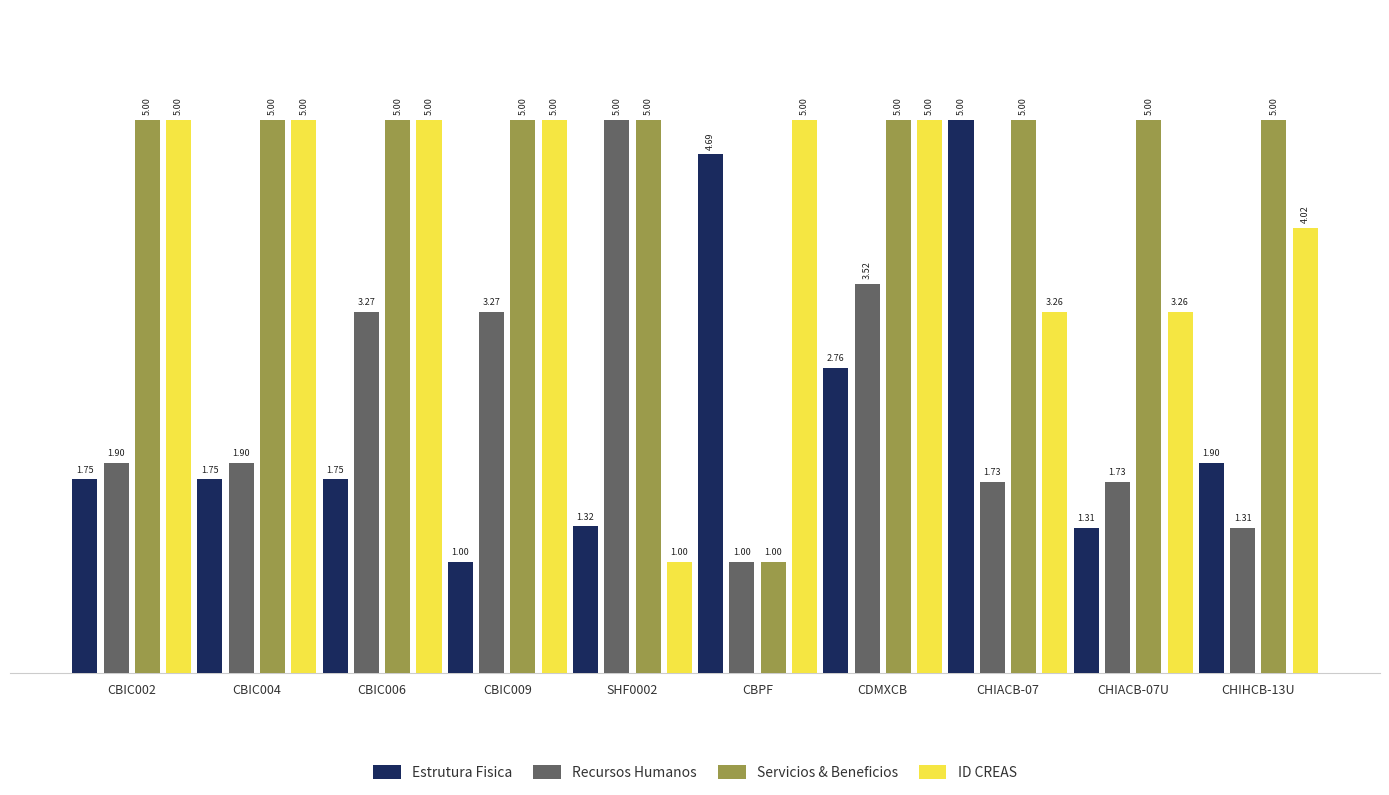

Which series has the largest total across all categories?

Servicios & Beneficios